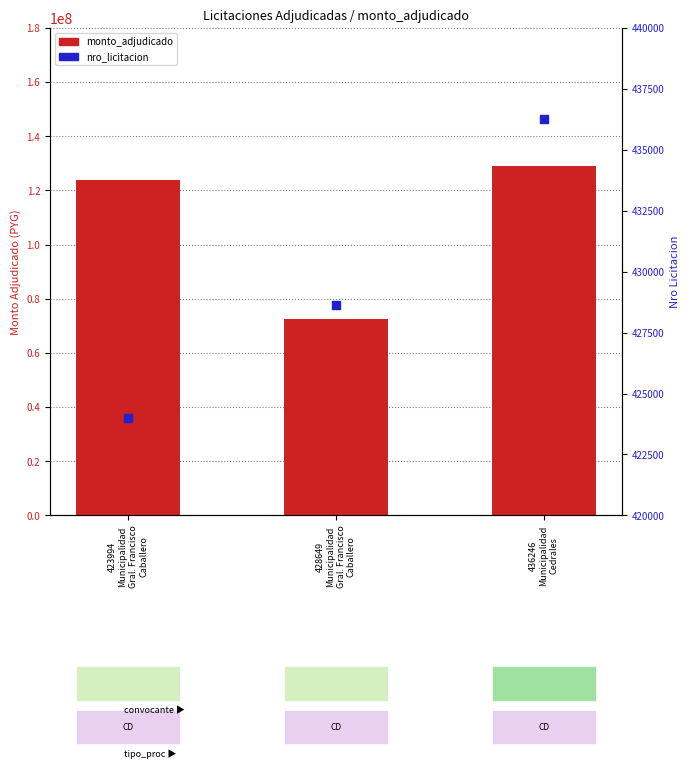

What are all the series names shown in the legend?

monto_adjudicado, nro_licitacion